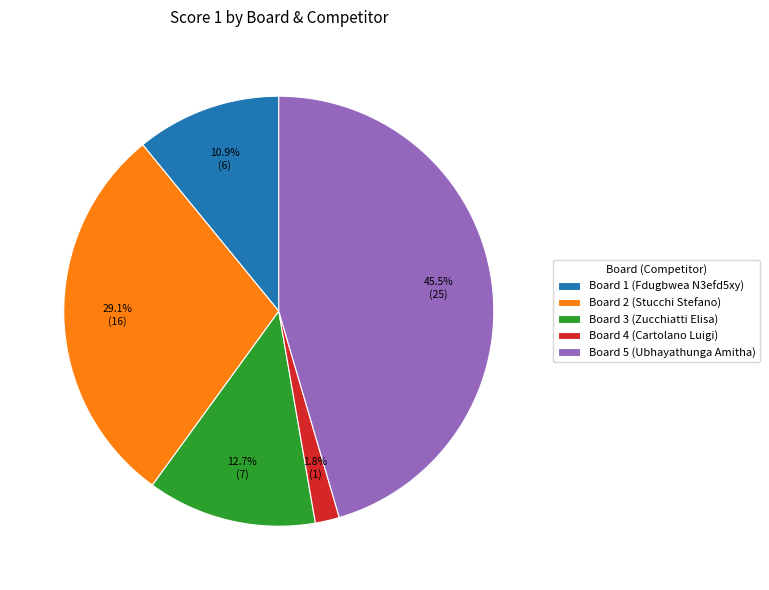

To the nearest percent, what is the combined percentage of Board 2 (Stucchi Stefano) and Board 1 (Fdugbwea N3efd5xy)?

40%